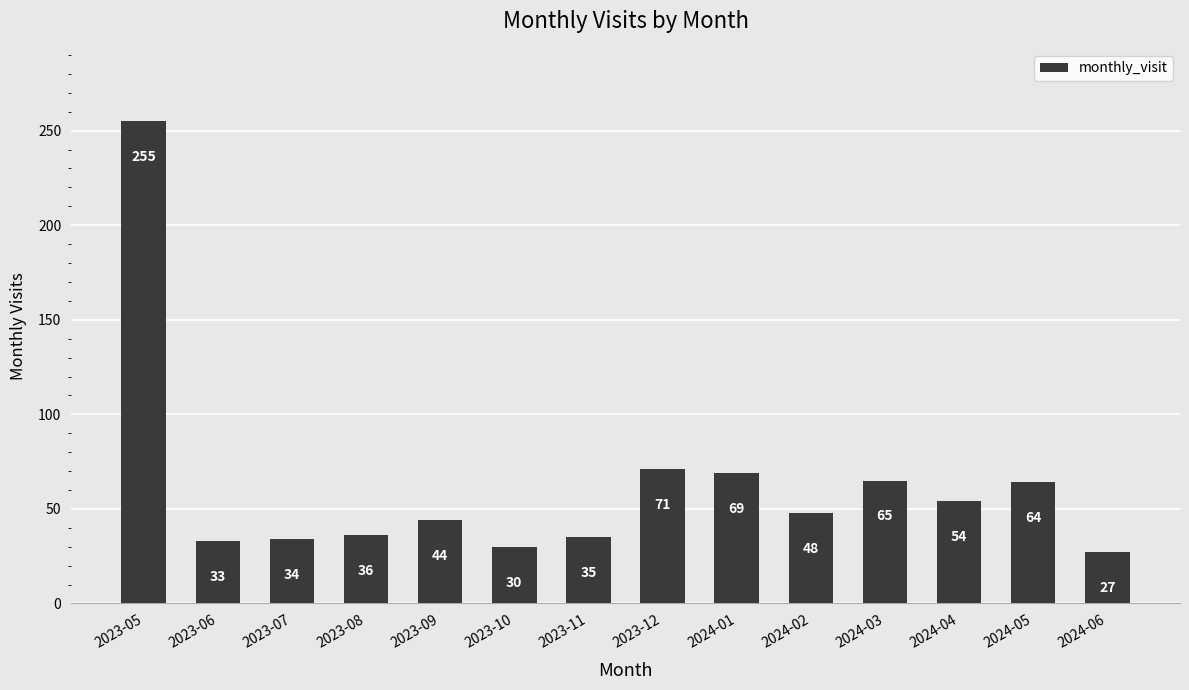

The chart shows a value of 65 at 2024-03. True or false?

True